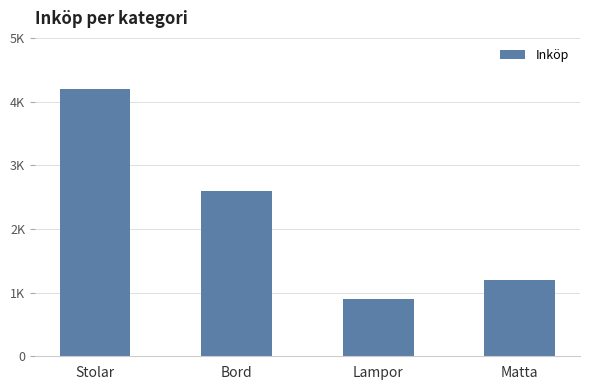

What position from the right is Stolar?

4